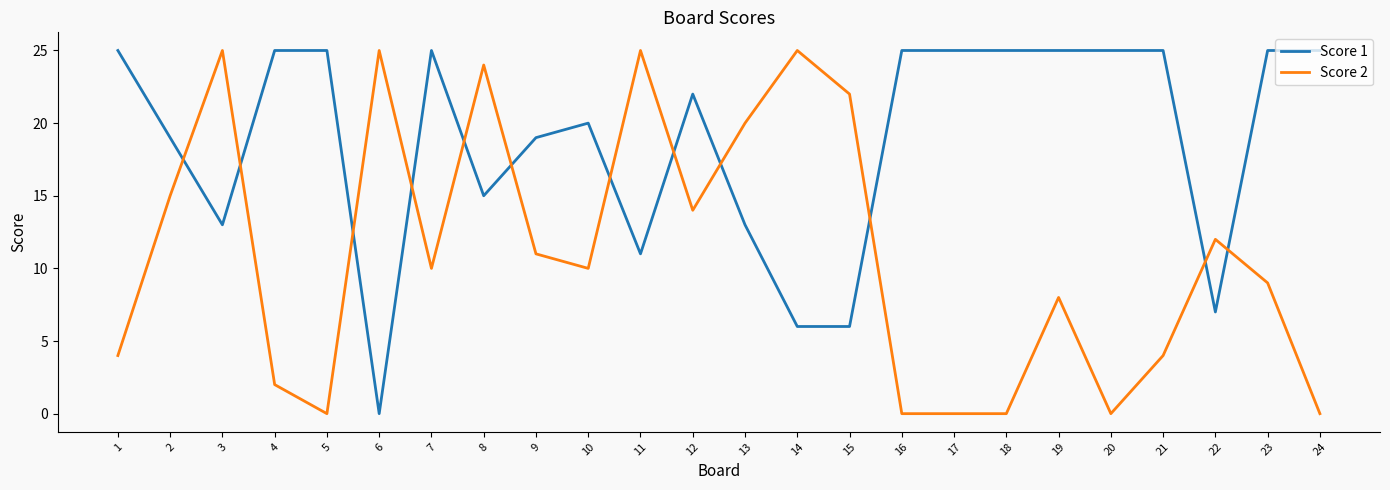

At how many categories does at least one series exceed 8?

24